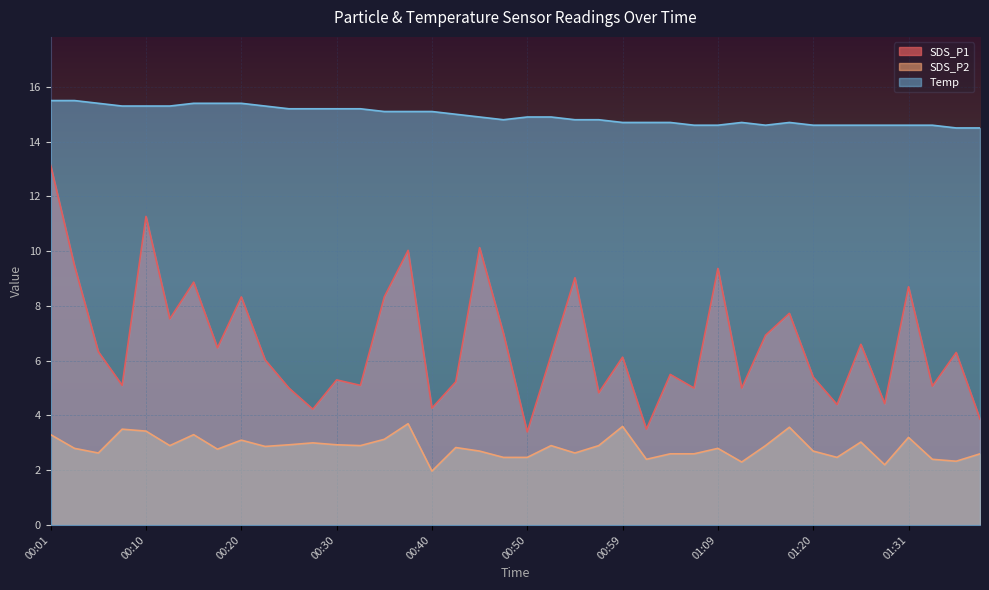

Which series has the largest total across all categories?

Temp